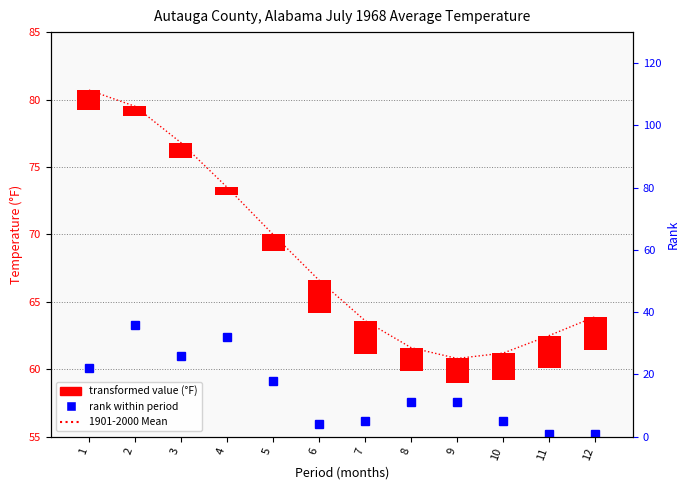

Count the number of categories in the chart.

12